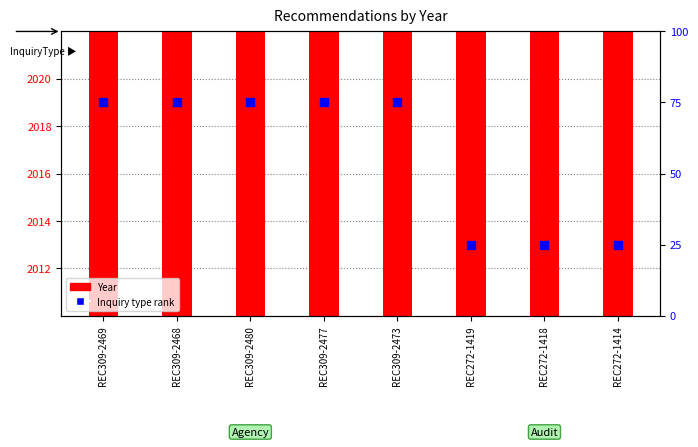

At which category is the sum across all series the highest?

REC309-2469